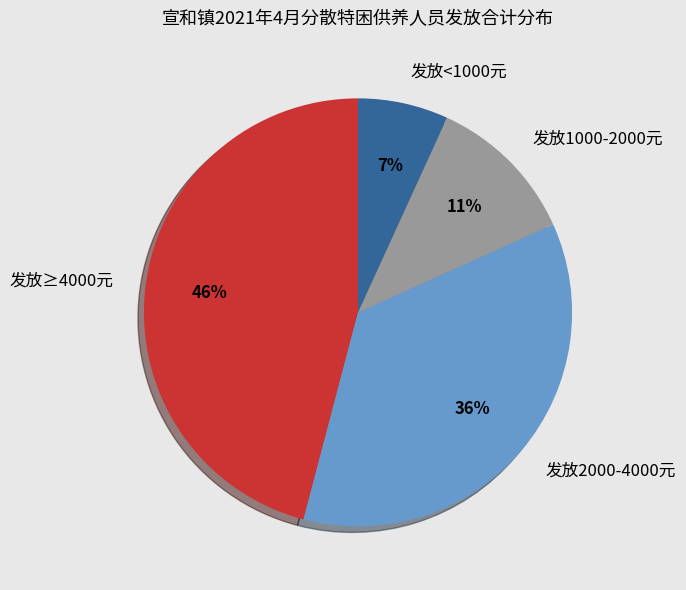

To the nearest percent, what is the average slice percentage?

25%